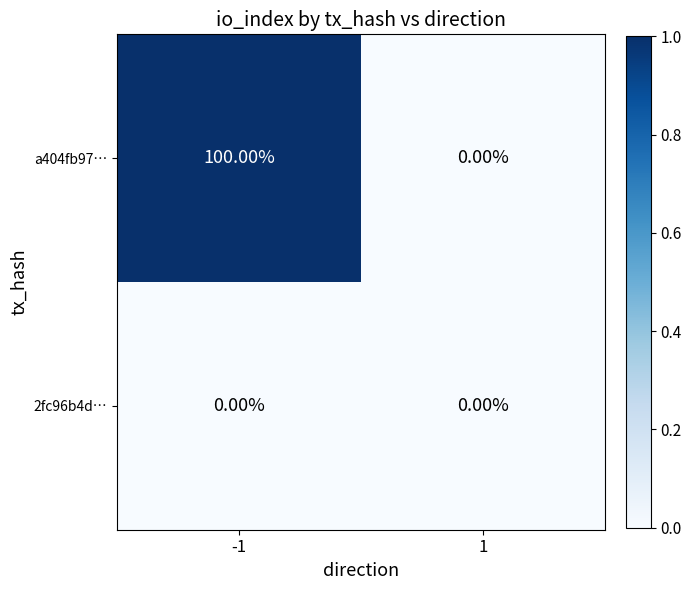

Rank the series by their average value, from highest to lowest.

a404fb97…, 2fc96b4d…